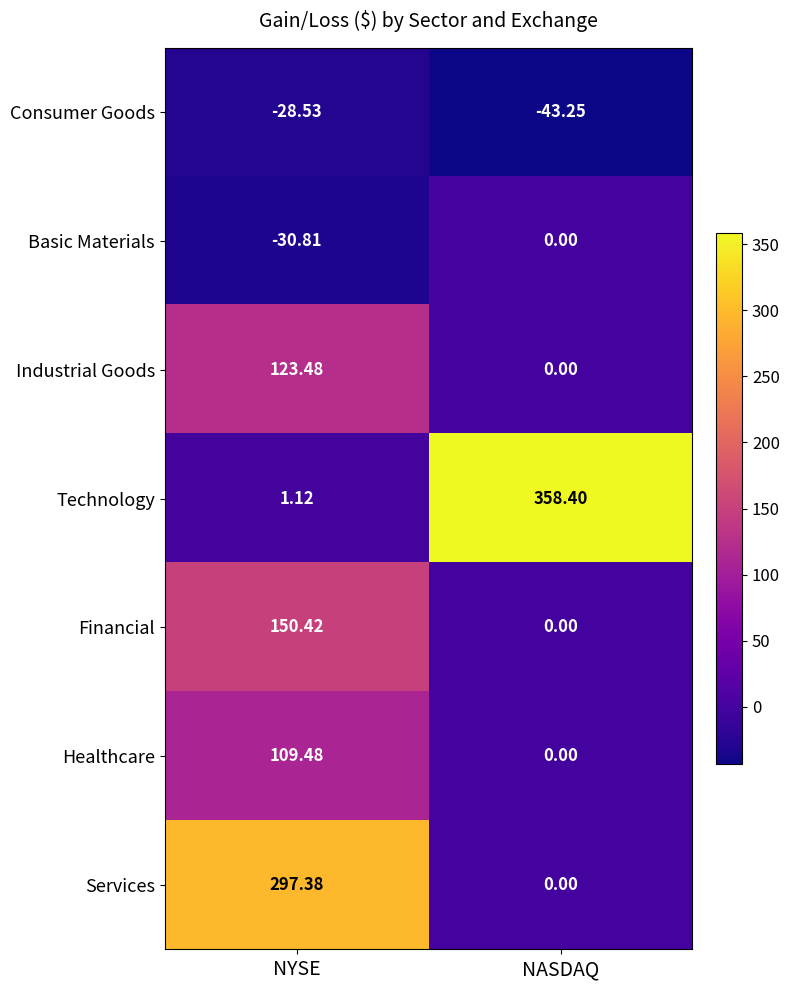

What is the greatest value displayed?

358.4